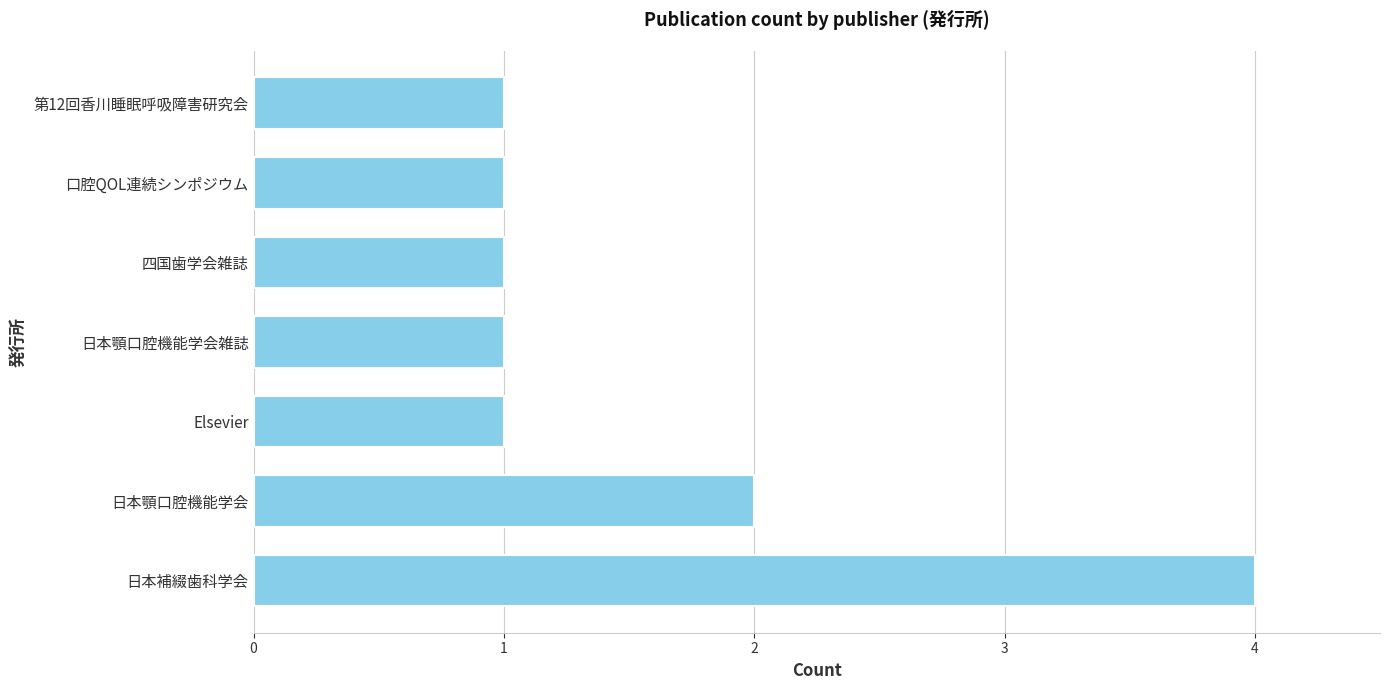

Are the bars horizontal?

Yes